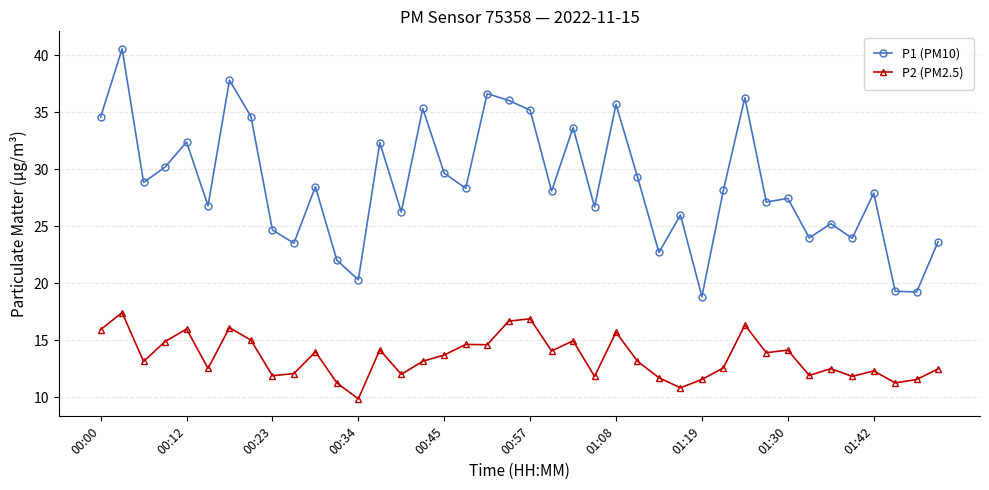

True or false: P1 (PM10) has more than 0 interior local peaks.

True